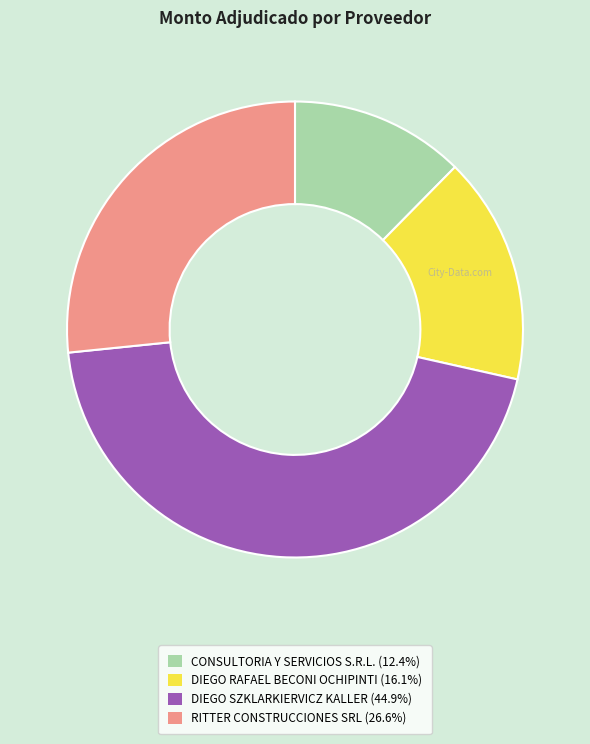

What is the smallest slice in the pie chart?

CONSULTORIA Y SERVICIOS S.R.L.